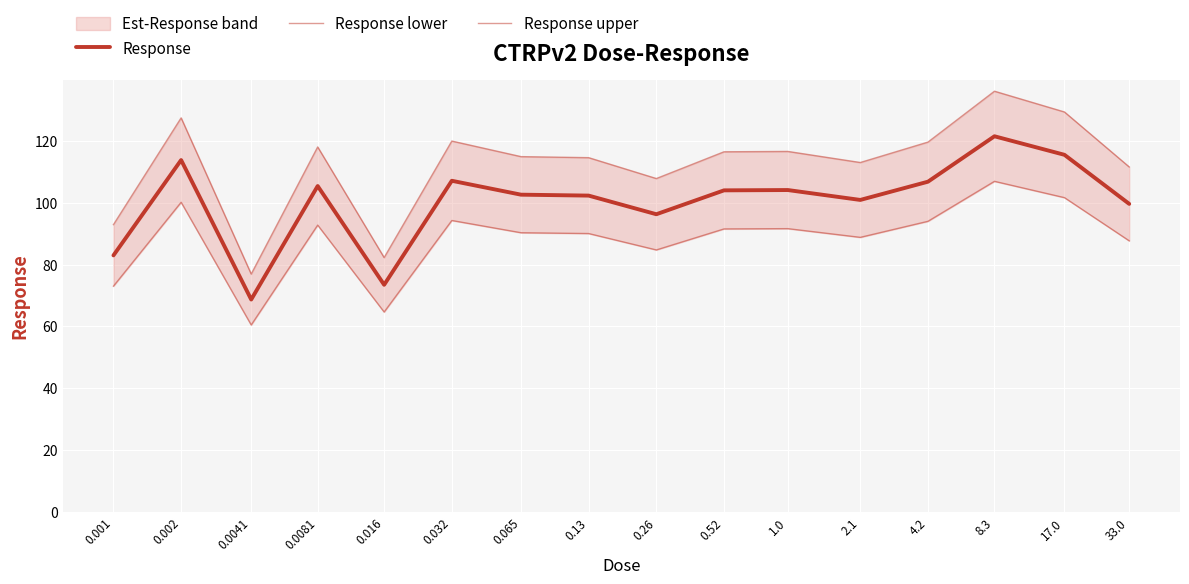

Which series changed the most between 0.032 and 33.0?

Response upper